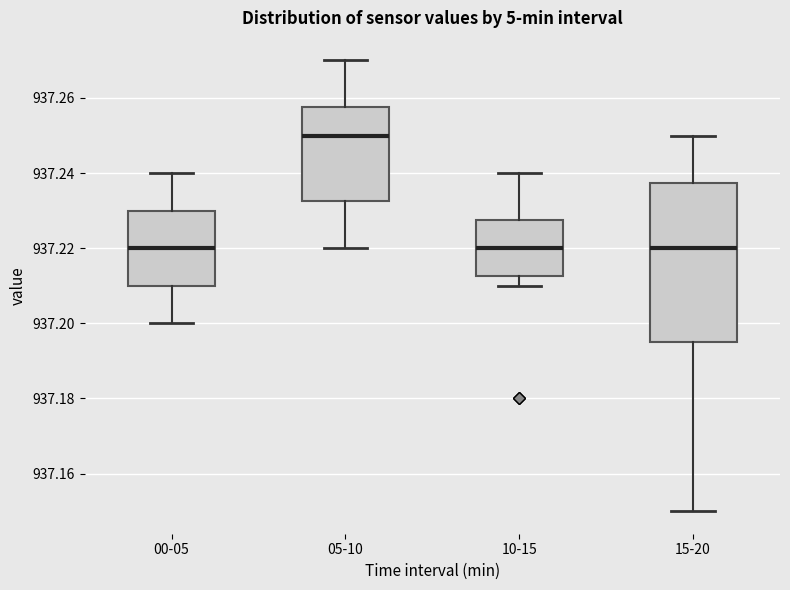

Which box has the highest median line?

05-10